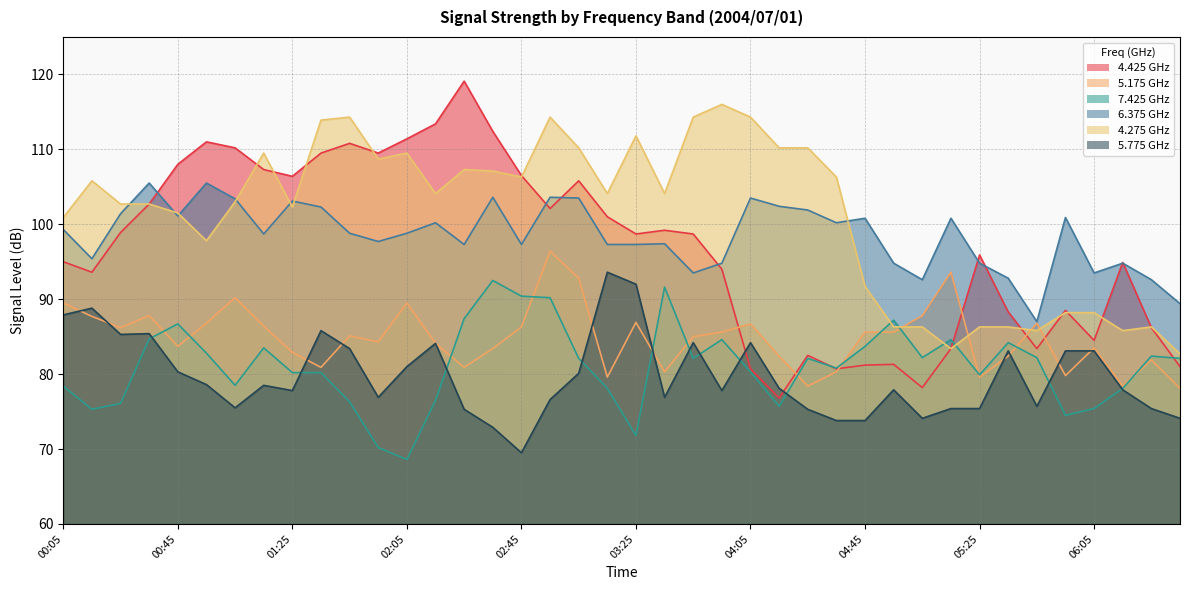

Is it true that 7.425 equals 135.7 at 05:35?

False